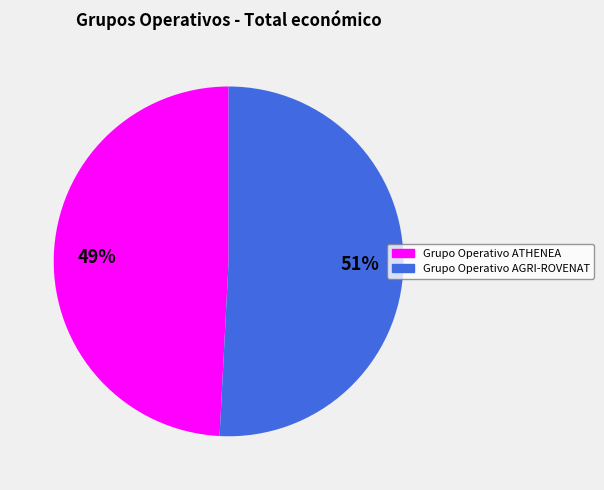

To the nearest percent, what is the difference between the largest and smallest slice percentages?

2%